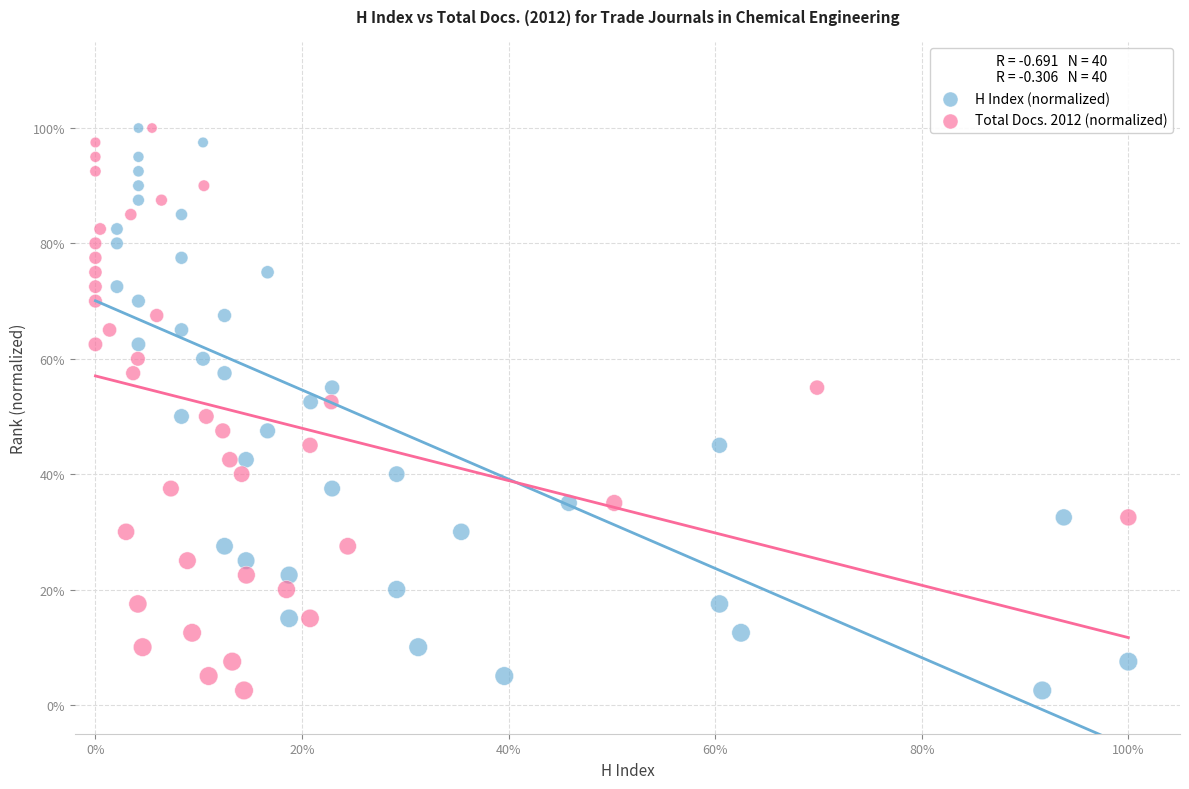

What are all the series names shown in the legend?

H Index (normalized), Total Docs. 2012 (normalized)